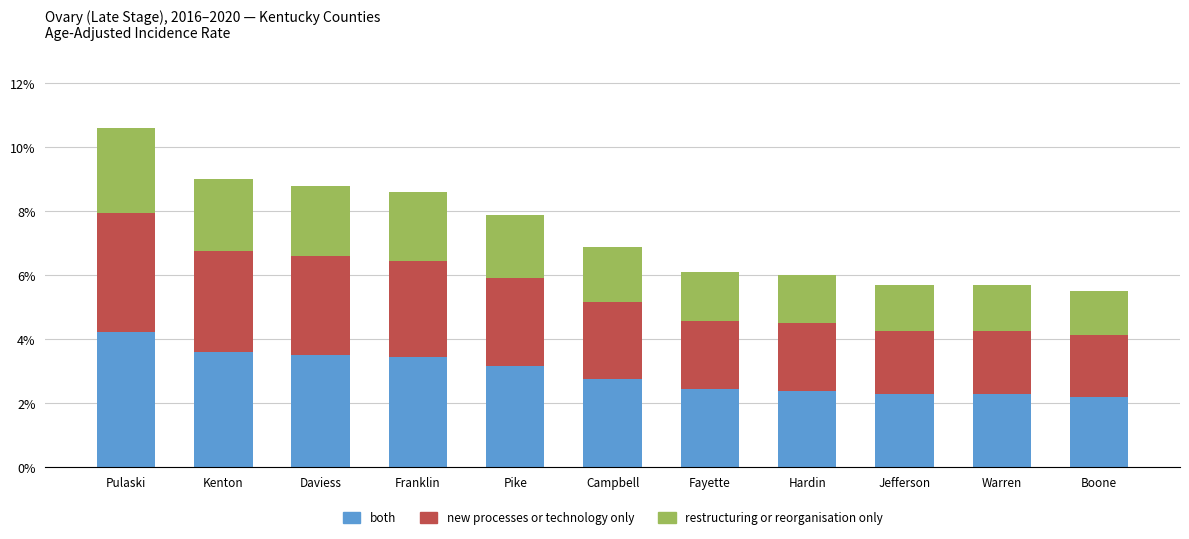

What is the maximum value for both?

4.2